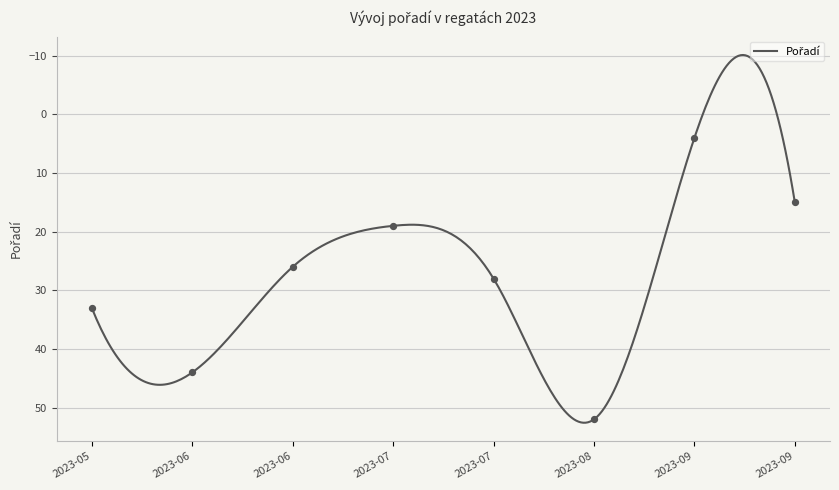

What is the change in value from 2023-07 to 2023-08?

+33